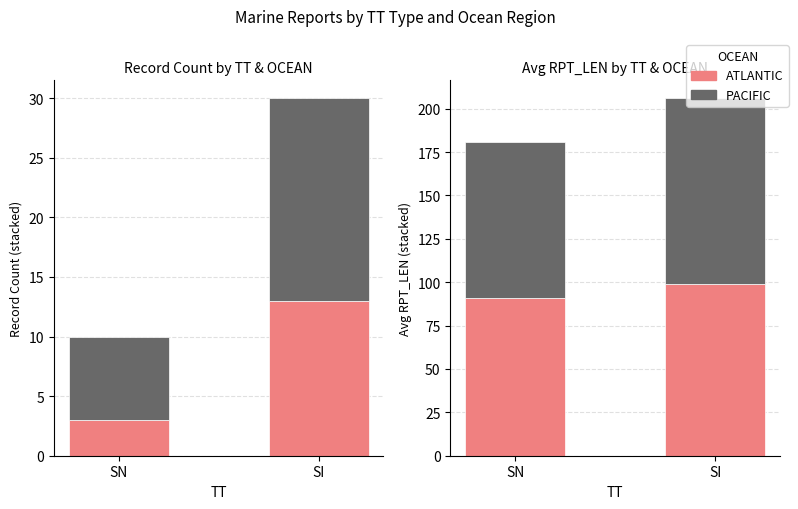

What is the smallest value displayed?

90